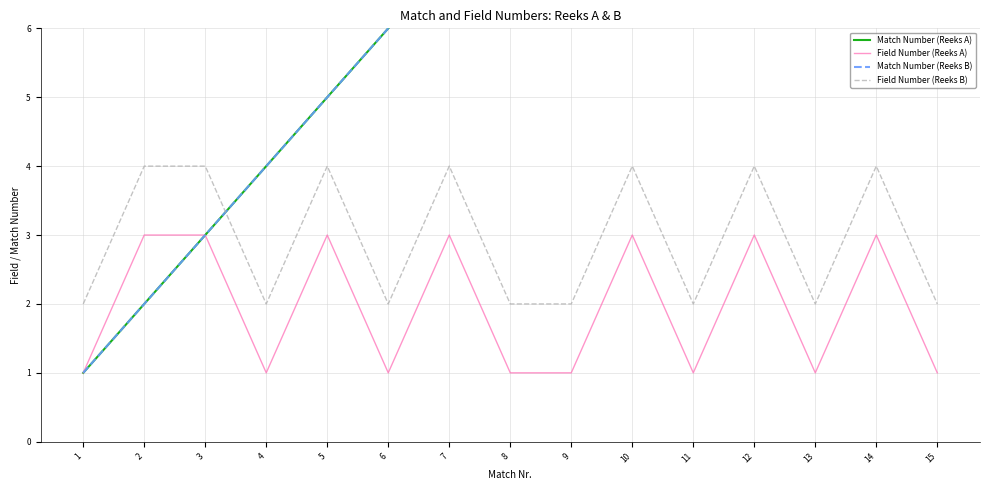

True or false: Field Number (Reeks B) and Match Number (Reeks B) intersect in this chart.

True